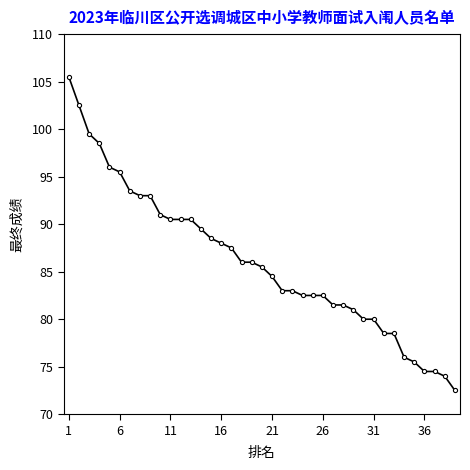

What is the average value?

86.1